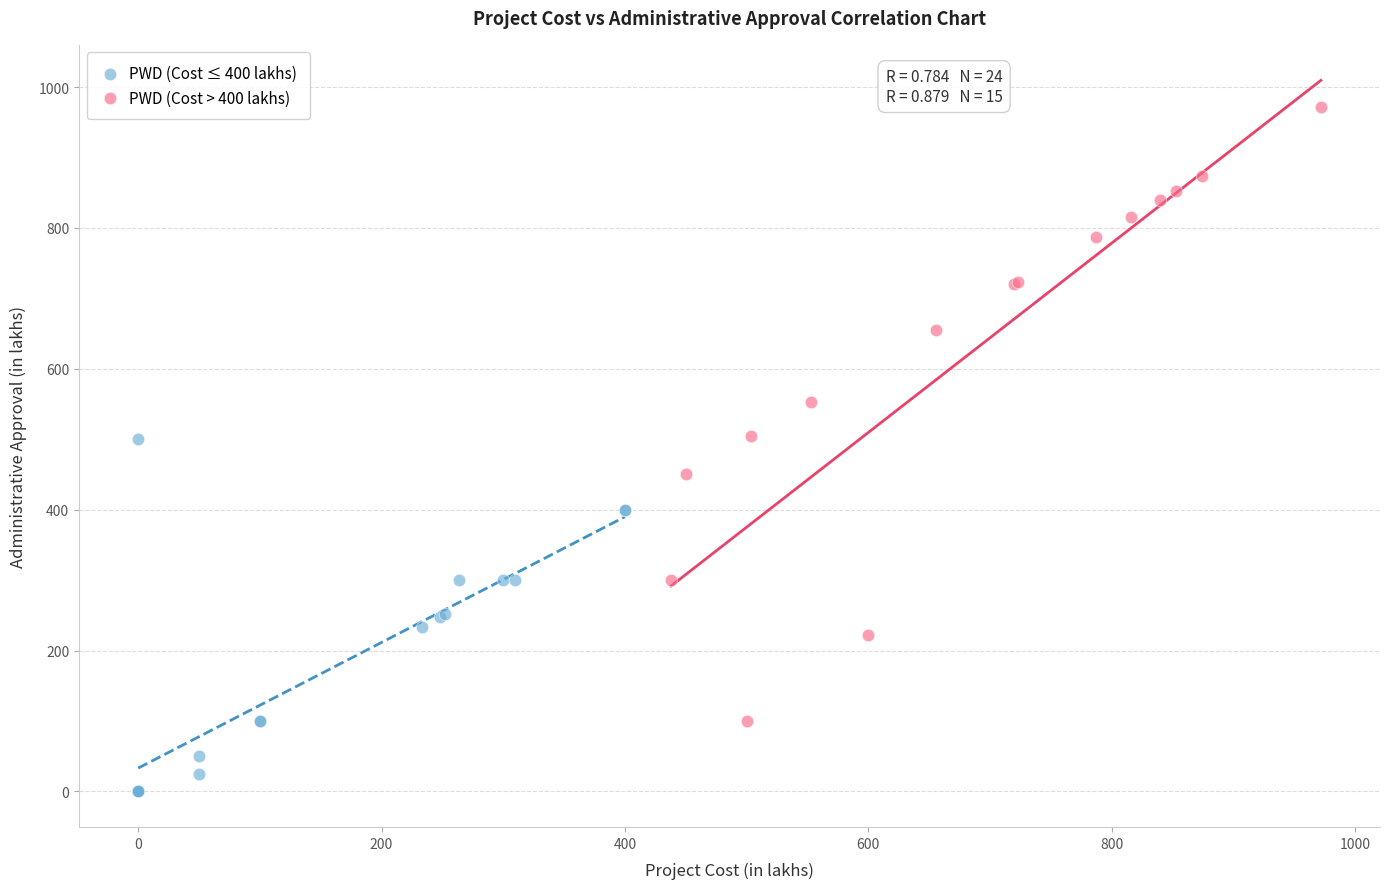

Which series contains the highest Y value?

PWD (Cost > 400 lakhs)